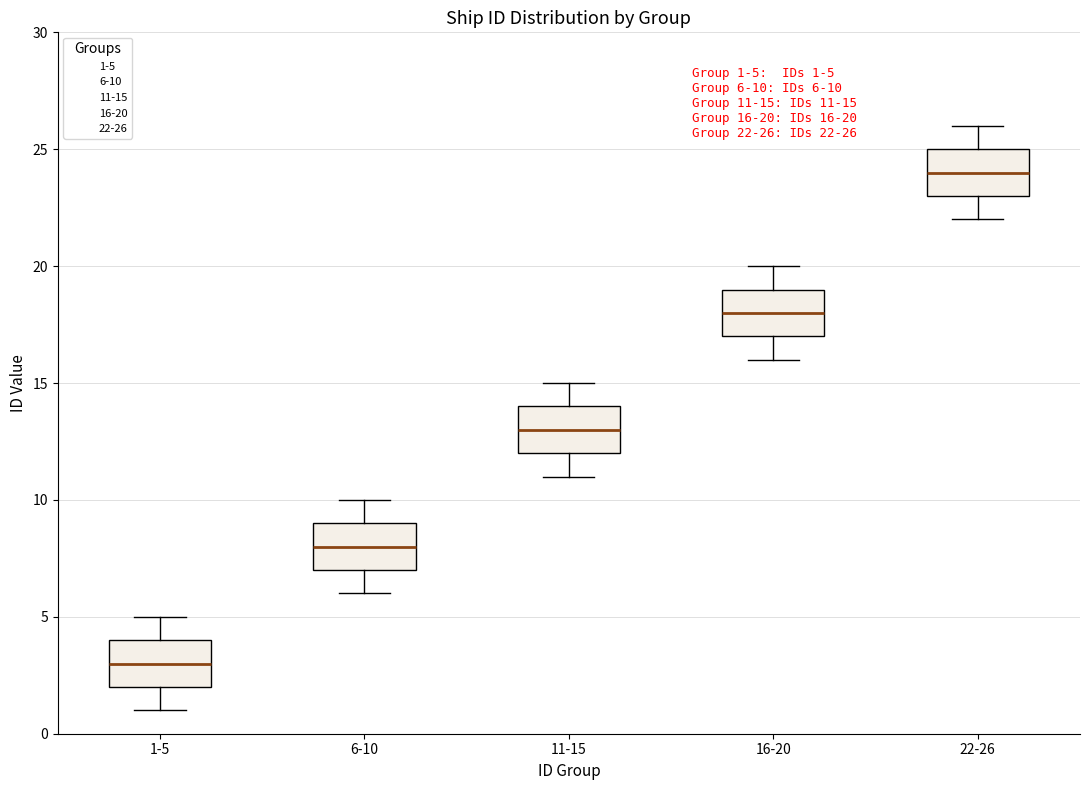

Which box has the lowest median line?

1-5